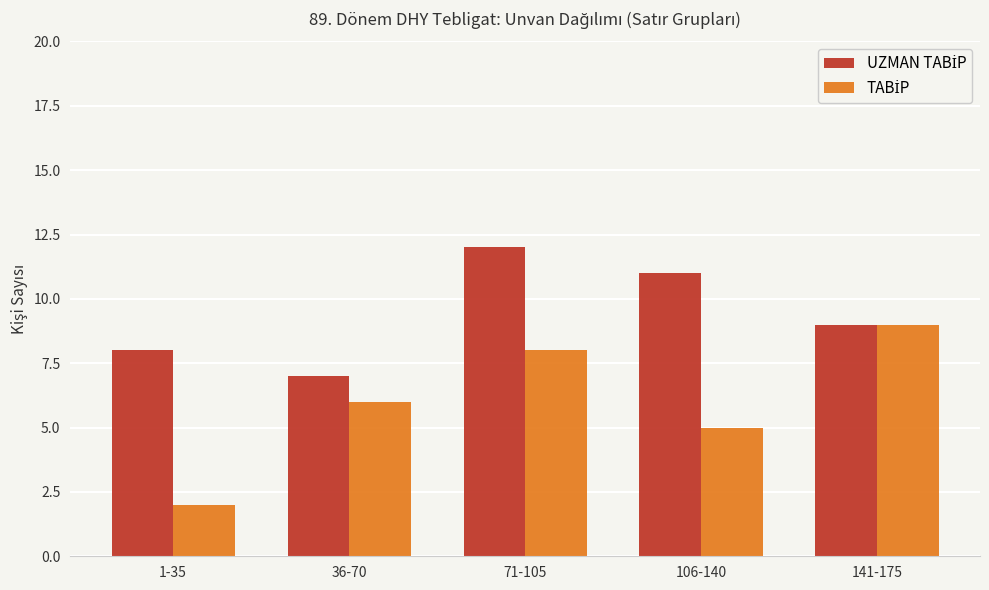

Does the chart contain any negative values?

No